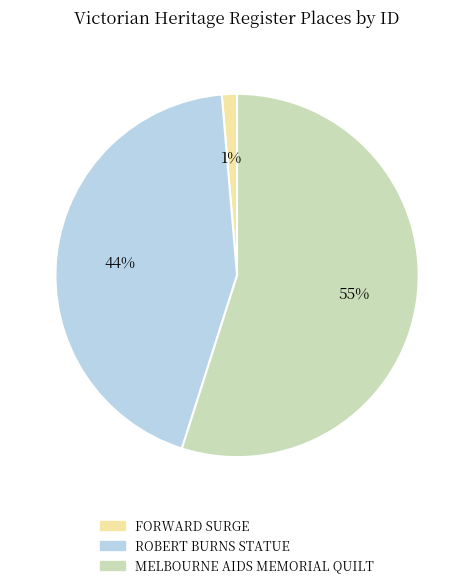

What is the smallest slice in the pie chart?

FORWARD SURGE